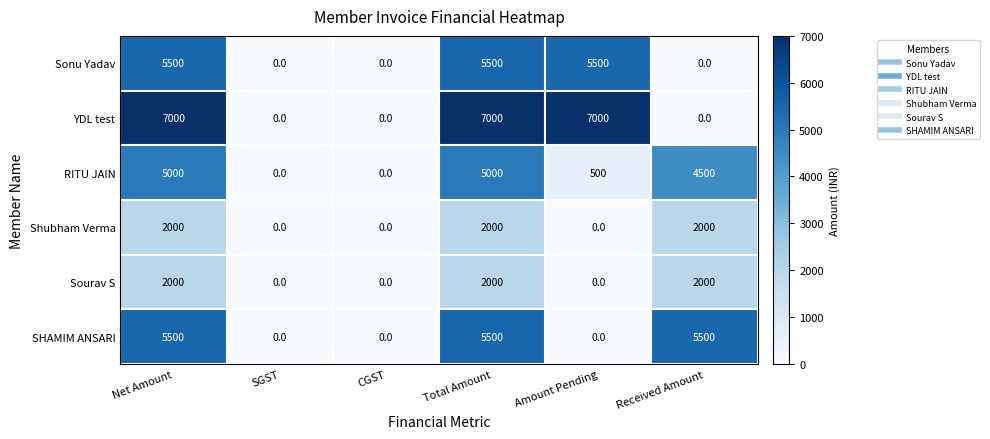

What is the maximum value for SHAMIM ANSARI?

5500